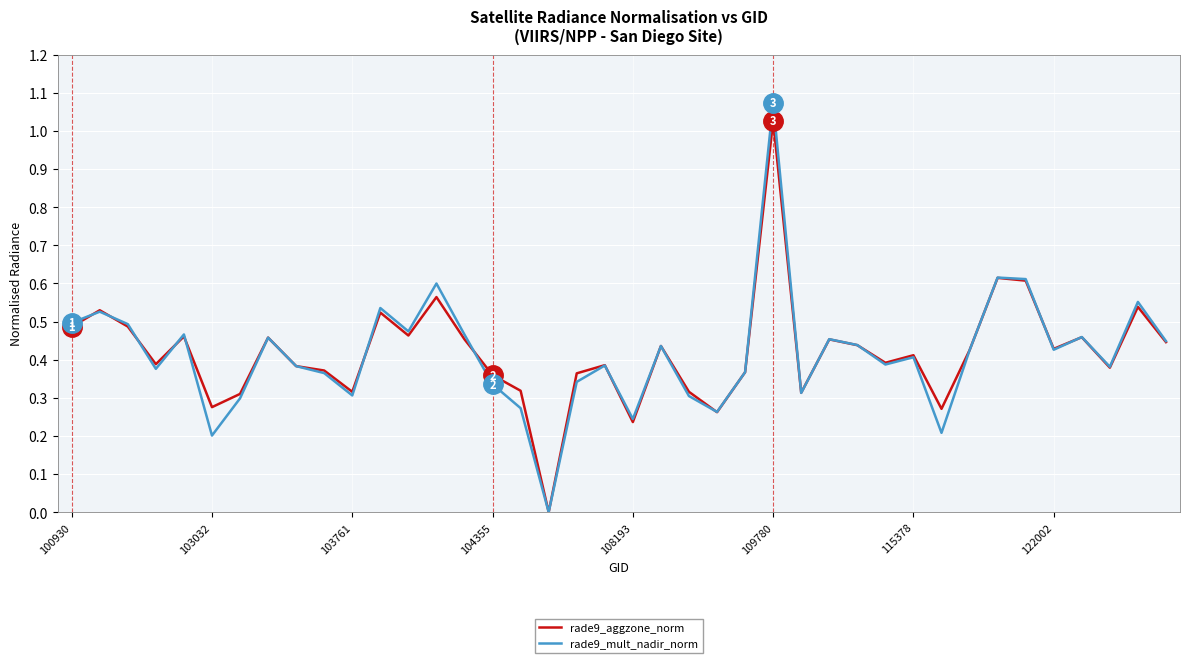

Which series has the widest spread of values?

rade9_mult_nadir_norm